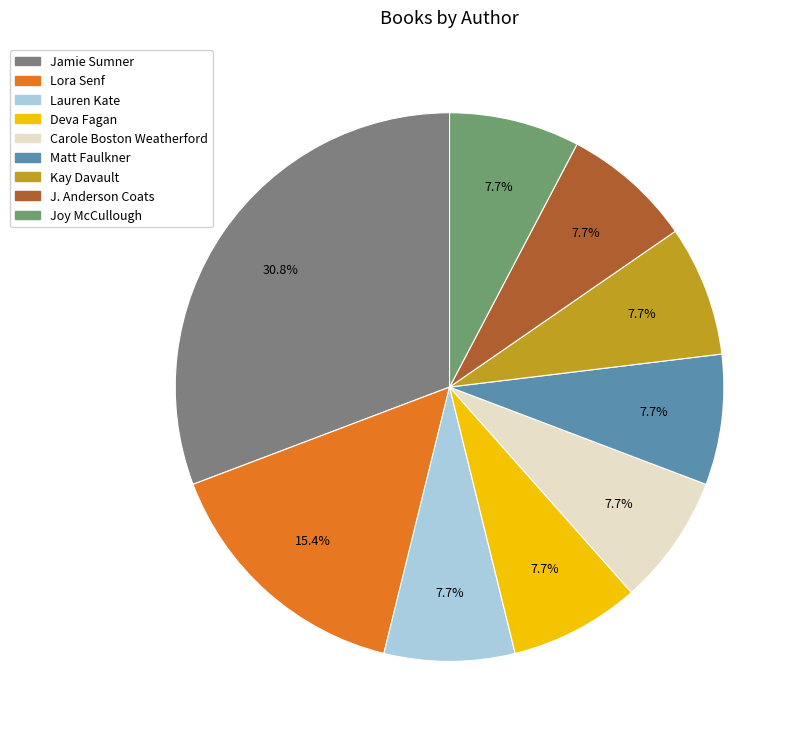

What is the total percentage of Kay Davault and Carole Boston Weatherford?

15.4%